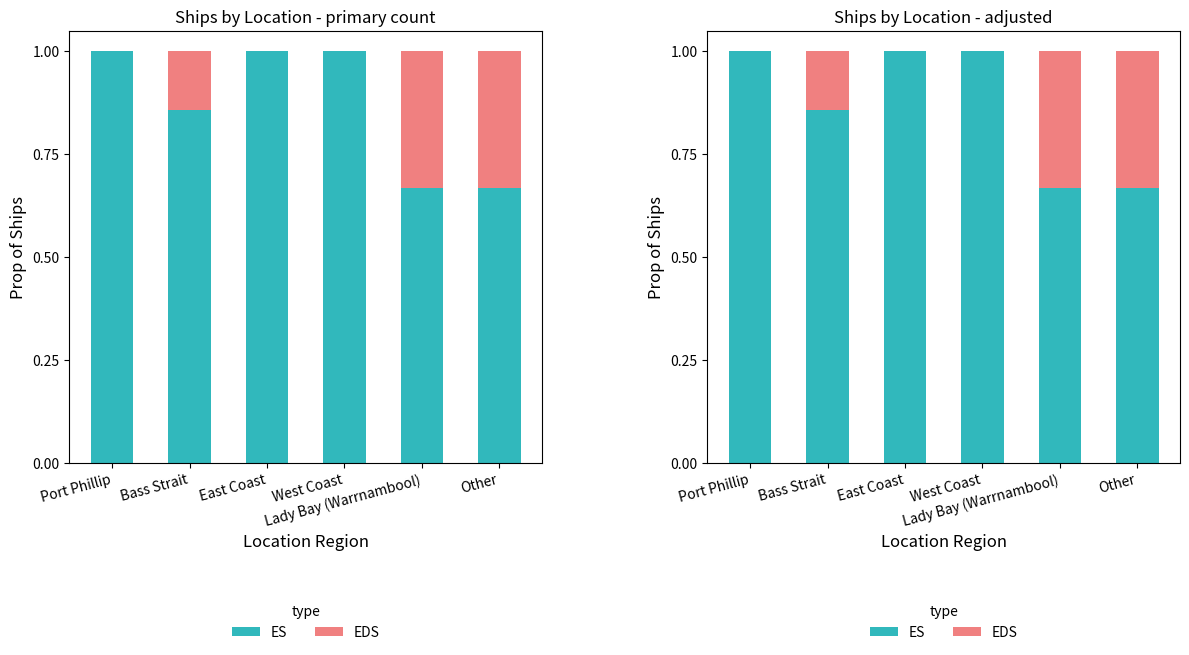

How many data points in ES are less than 1?

3